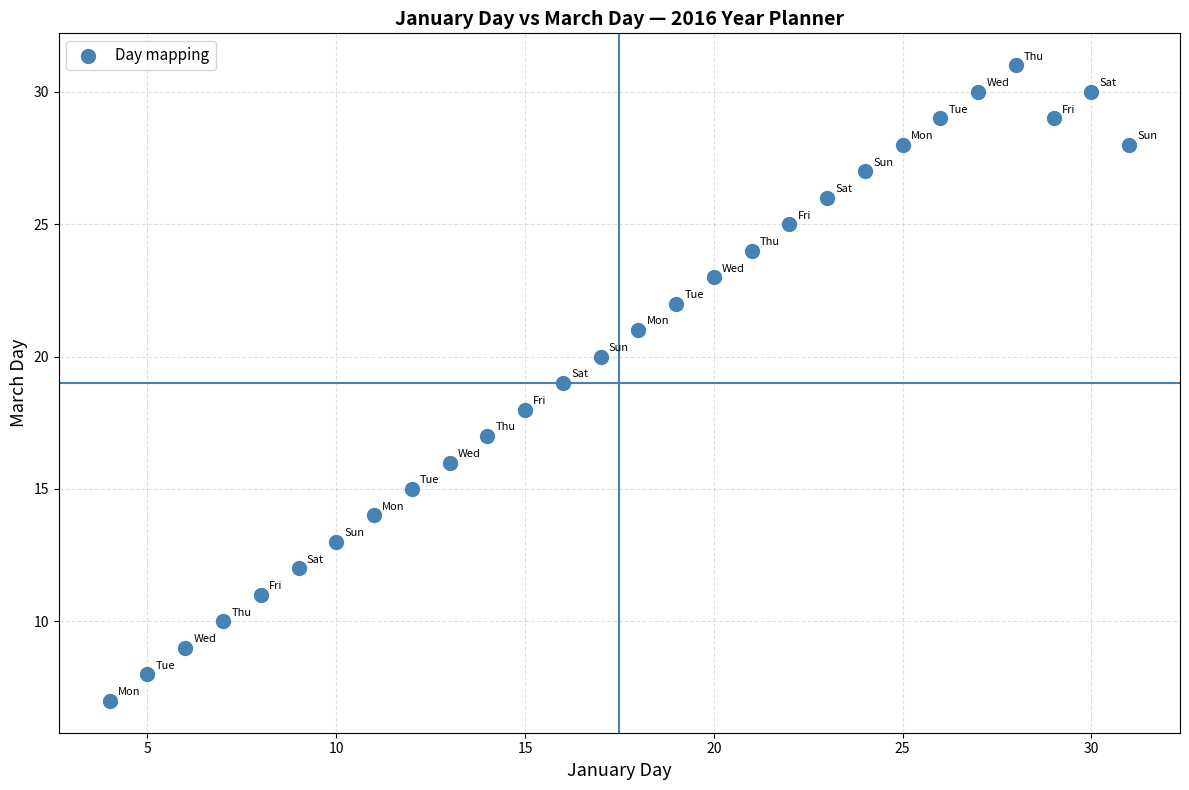

What is the range of X values (max minus min)?

27